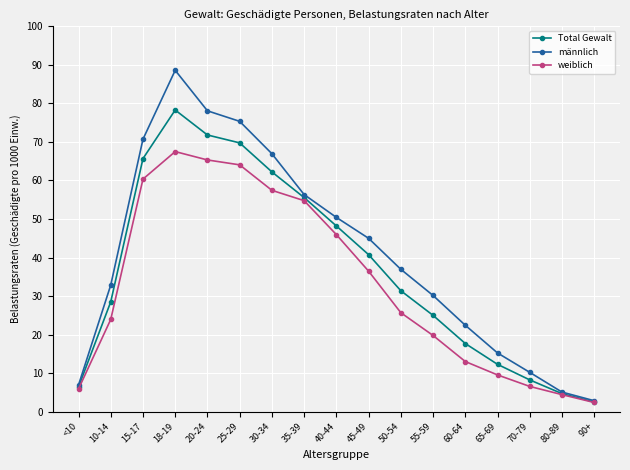

What position from the left is 60-64?

13